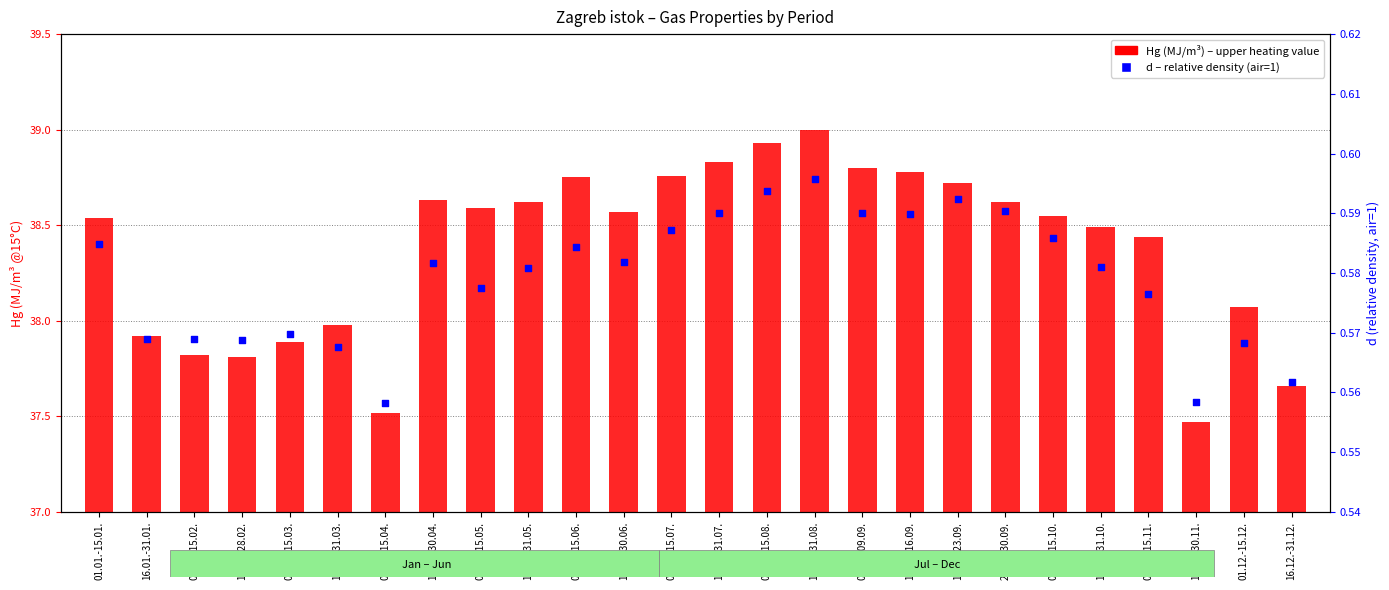

Which series contains the lowest Y value?

Hg (MJ/m³)